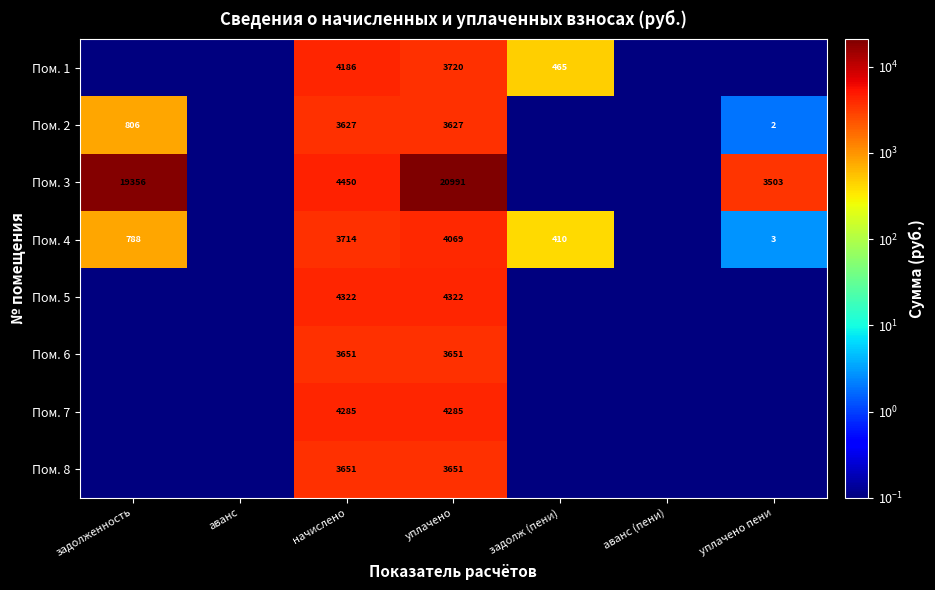

How many distinct data groups are displayed?

8